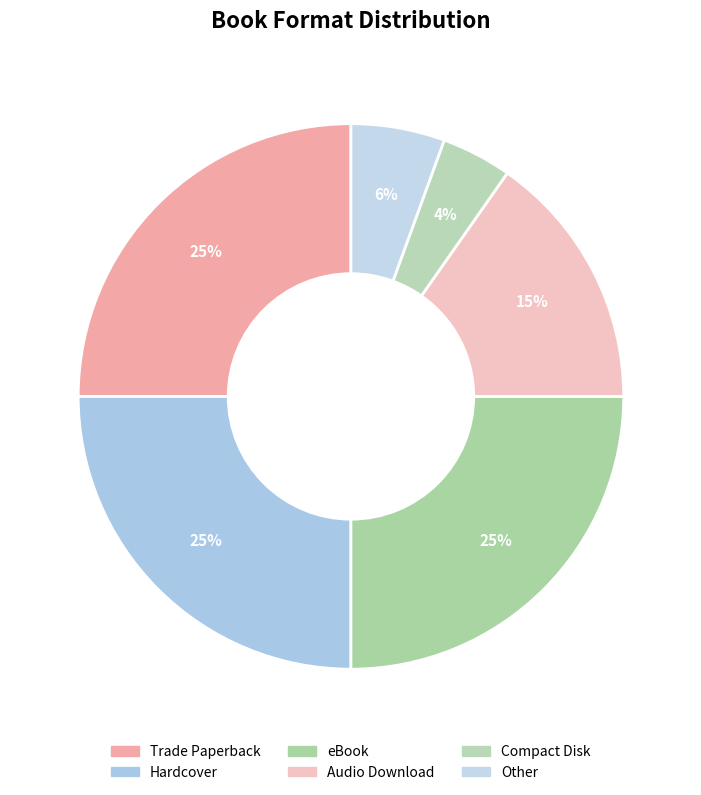

Which slice is the largest?

Trade Paperback